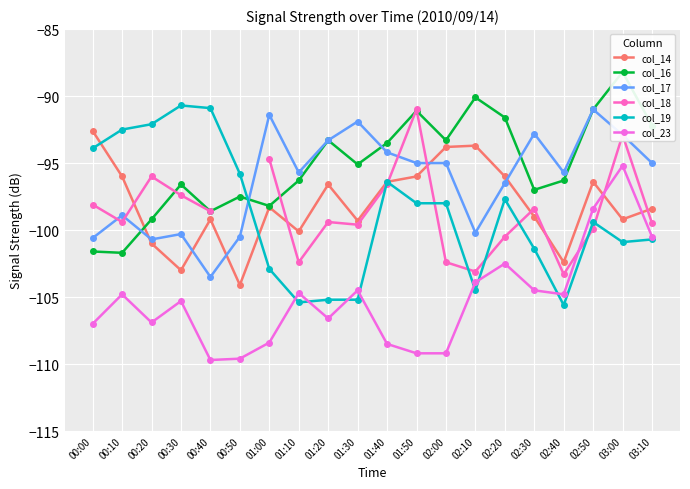

At which label does col_16 reach its minimum?

00:10